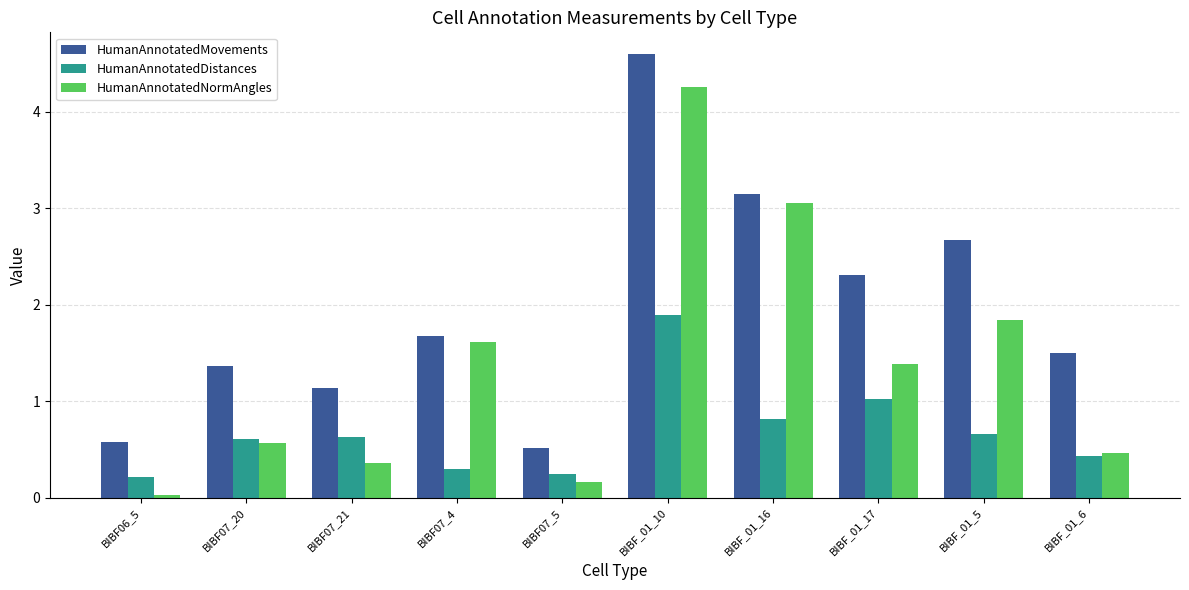

The HumanAnnotatedNormAngles series shows 4.3 at BIBF_01_10. True or false?

True